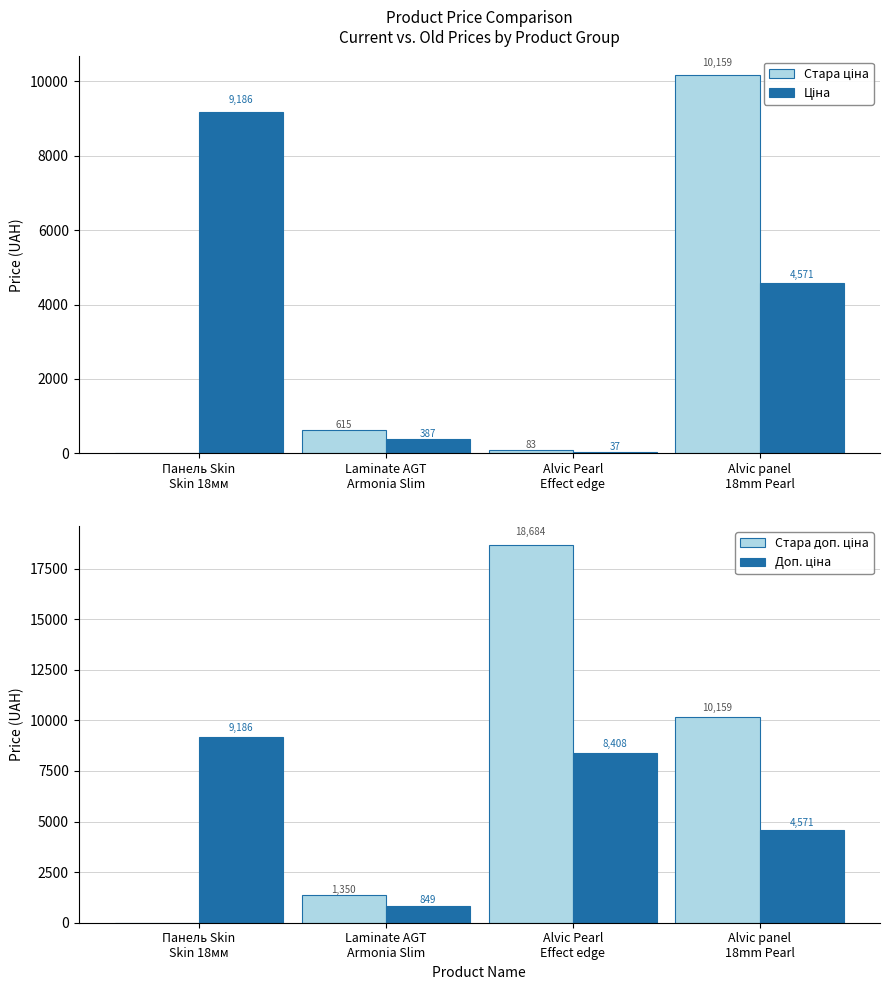

What is the difference between the highest and lowest values at Панель Skin
Skin 18мм?

9185.9